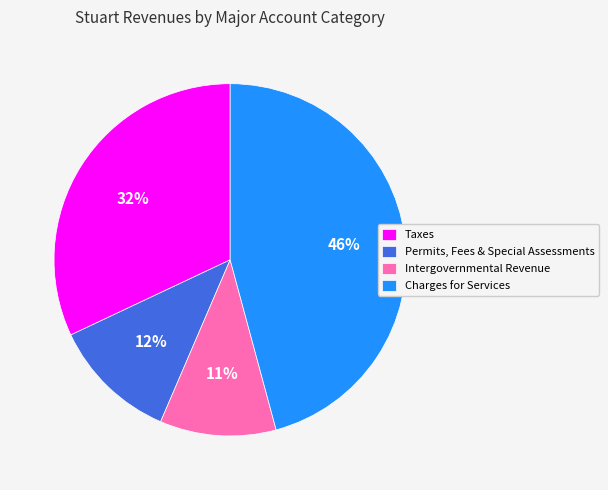

To the nearest percent, what portion does Charges for Services represent?

46%